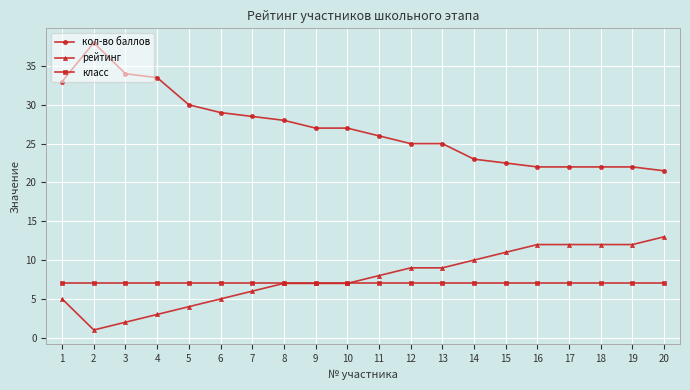

What is the difference between the highest and lowest values at 19?

15.0